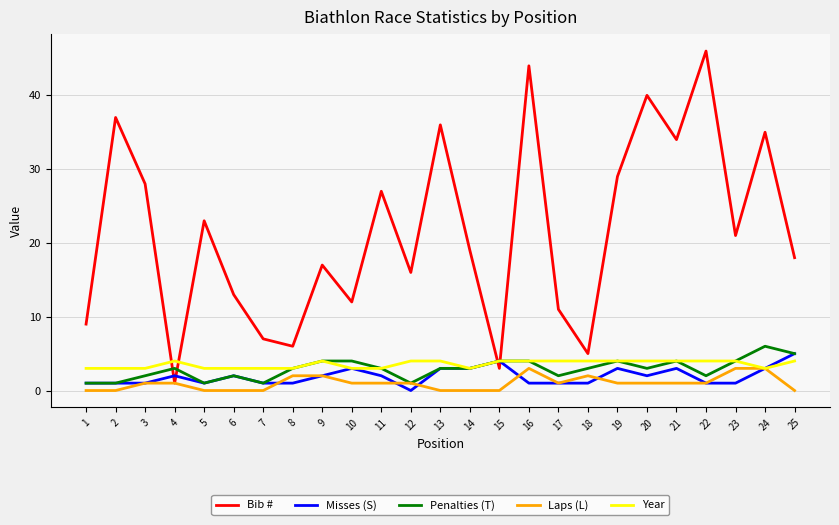

At which label does Bib # reach its peak?

22